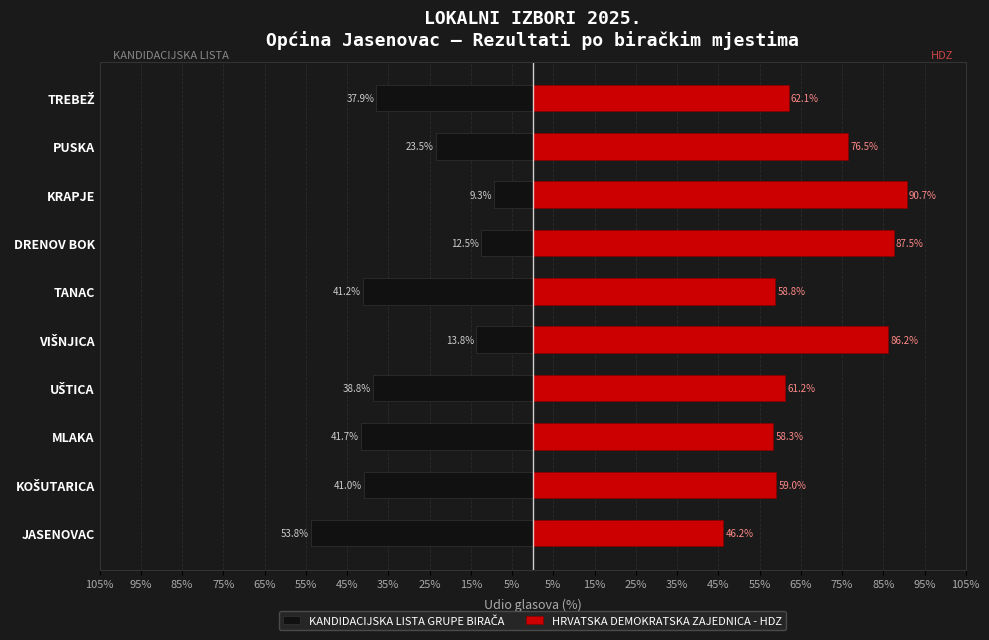

What is the highest value of the KANDIDACIJSKA LISTA GRUPE BIRAČA series?

-9.3